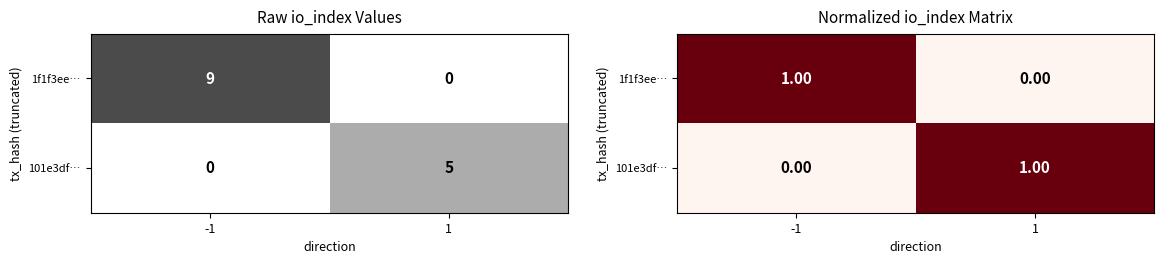

At how many categories does at least one series exceed 0?

2